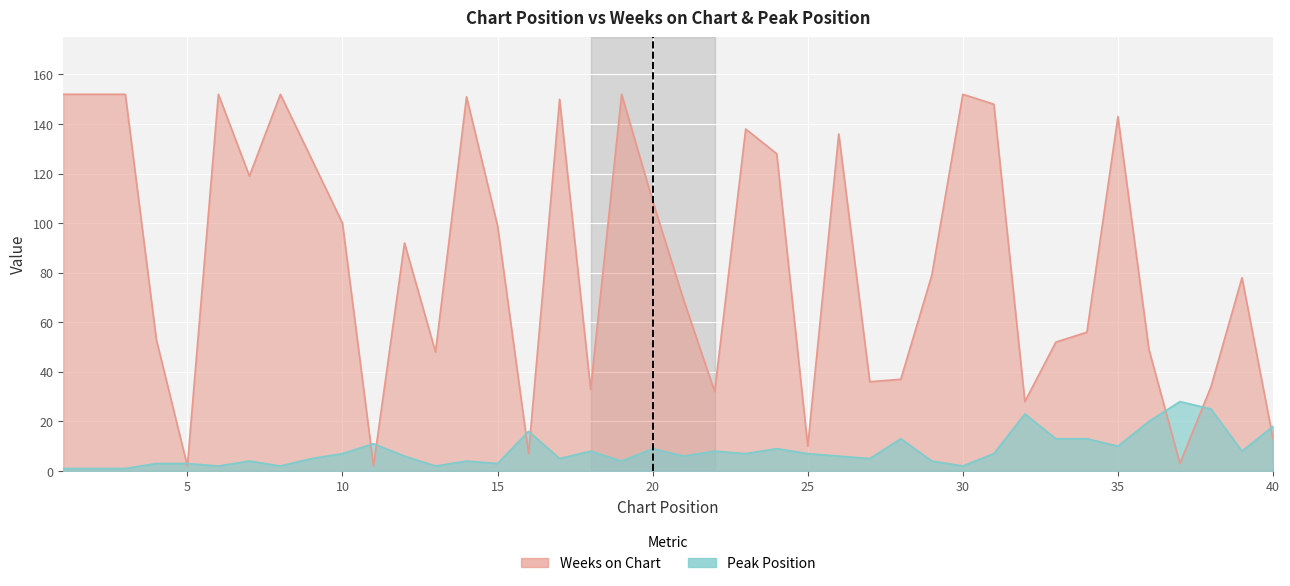

Is it true that Weeks on Chart equals 36 at 27?

True